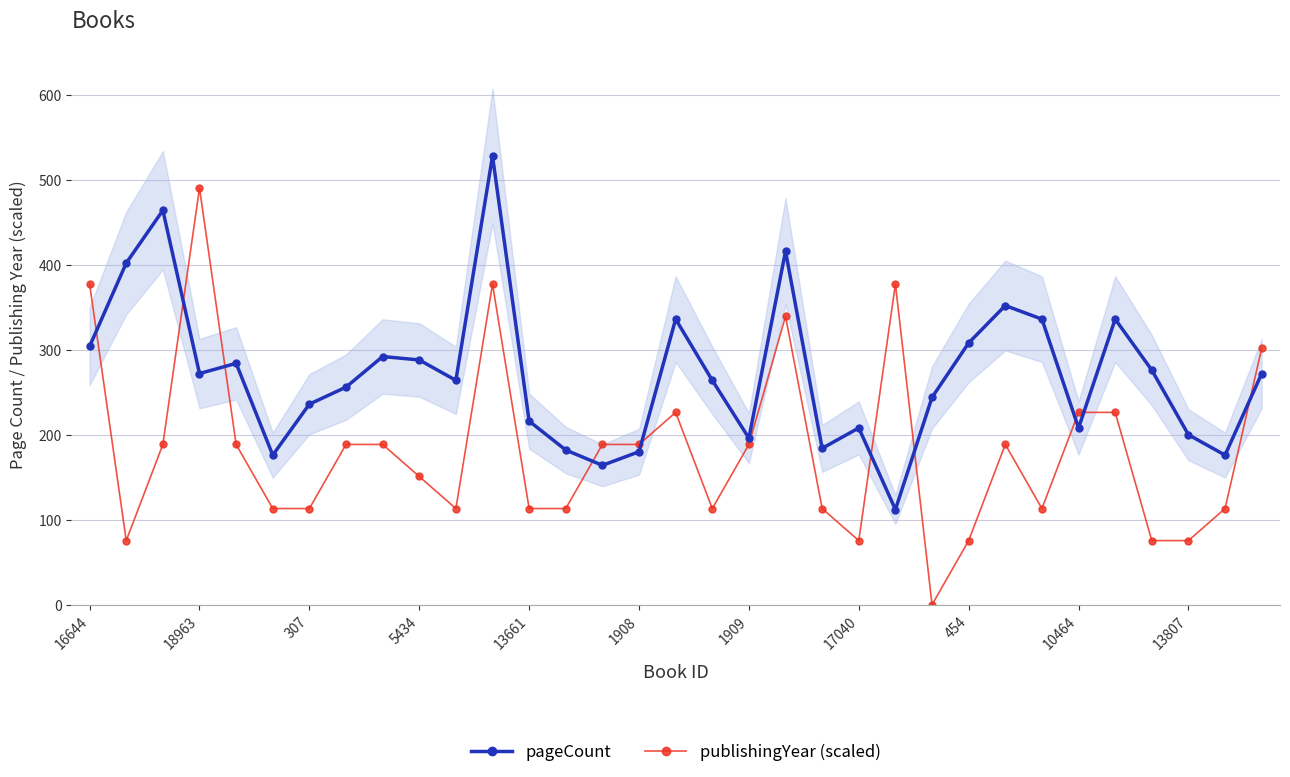

The pageCount series shows 116.5 at 28. True or false?

False